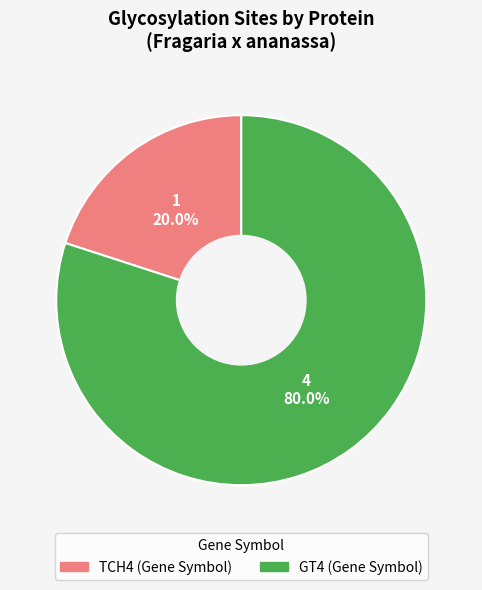

Is there a majority slice in this chart?

Yes